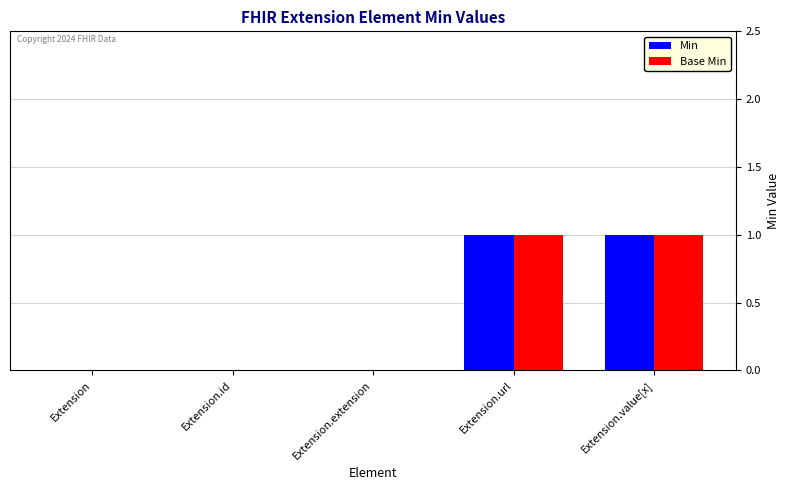

Reading left to right, what are all the values shown in this chart?

Min: Extension=0	Extension.id=0	Extension.extension=0	Extension.url=1	Extension.value[x]=1
Base Min: Extension=0	Extension.id=0	Extension.extension=0	Extension.url=1	Extension.value[x]=1